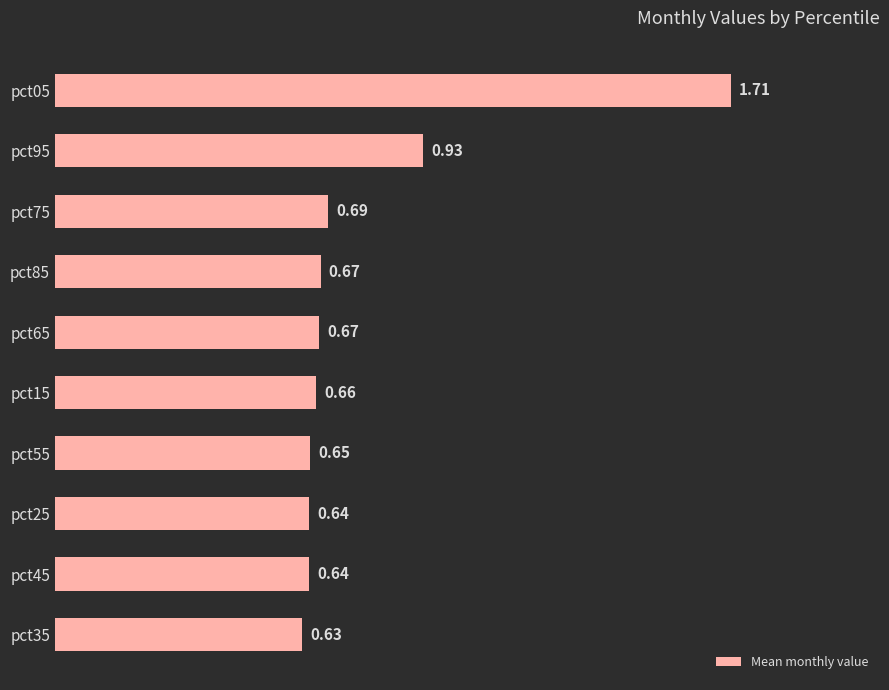

What is the sum of all values?

7.9